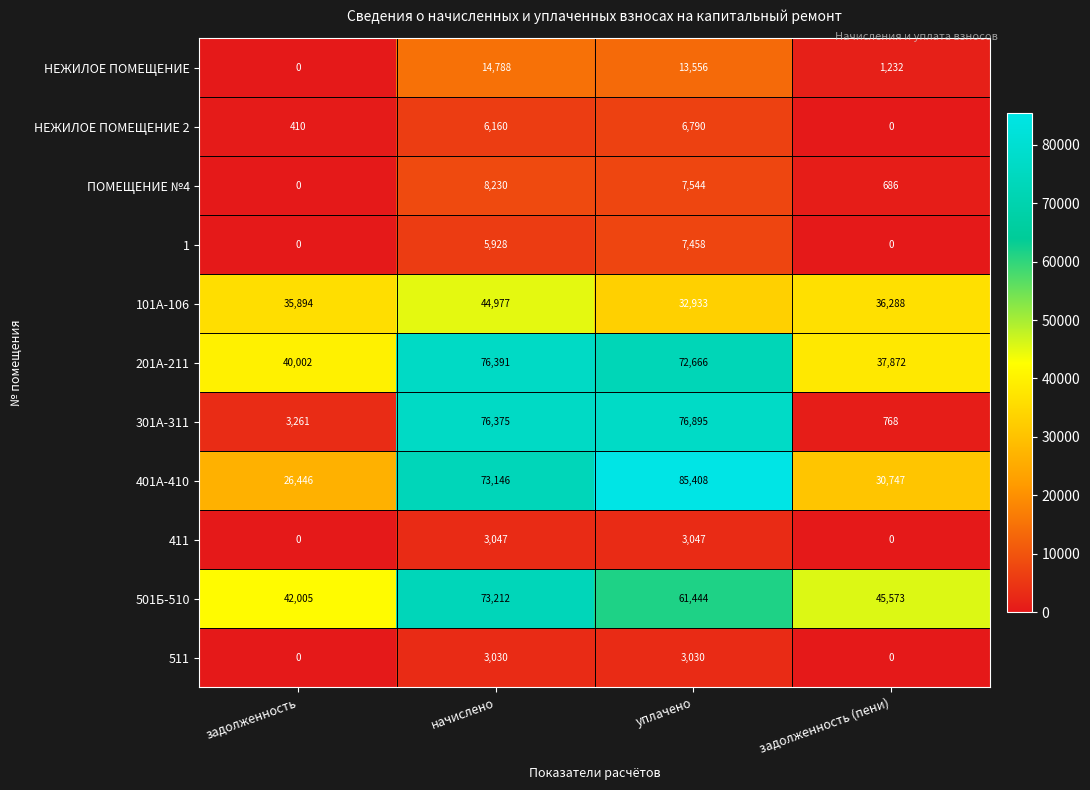

What is the sum of the 101А-106 values at начислено and задолженность (пени)?

81265